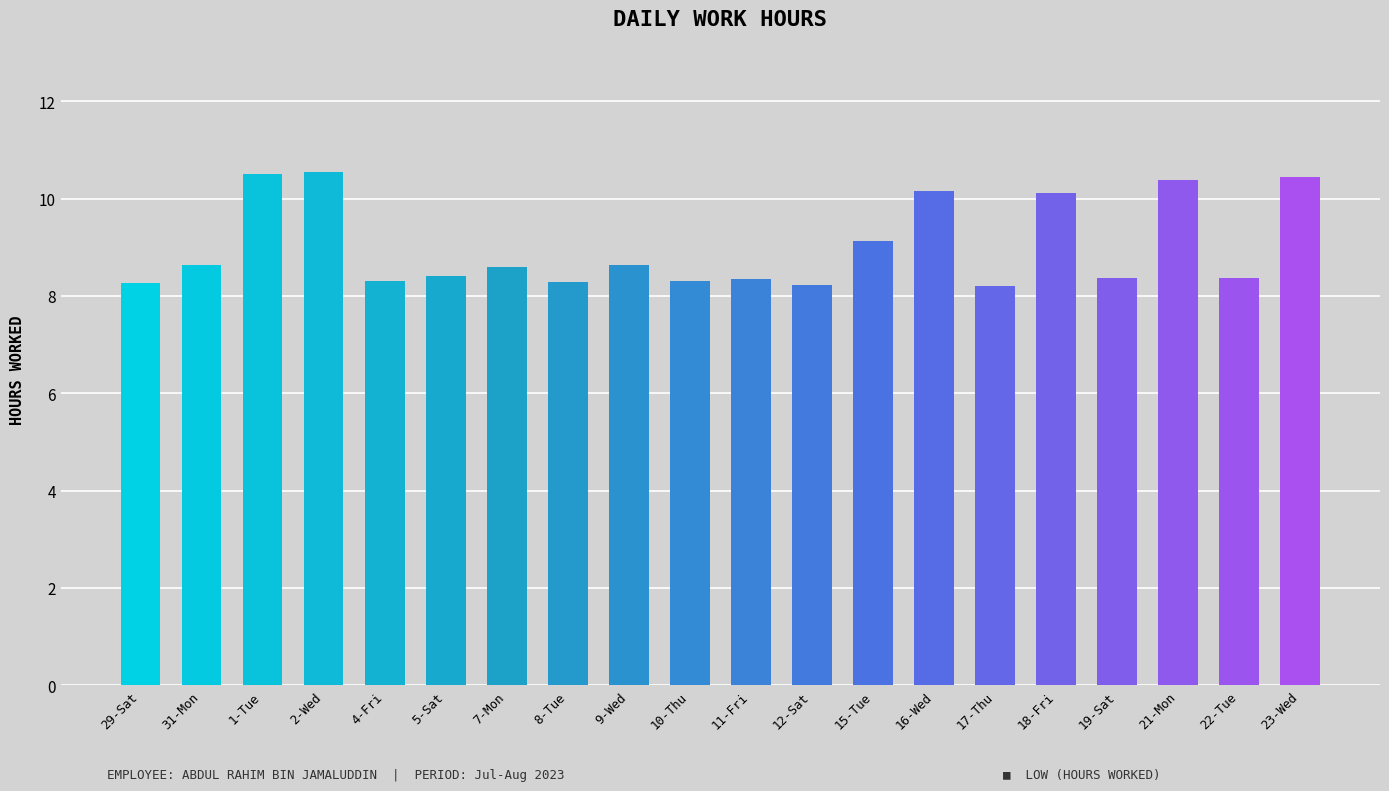

Which has a higher value, 22-Tue or 23-Wed?

23-Wed